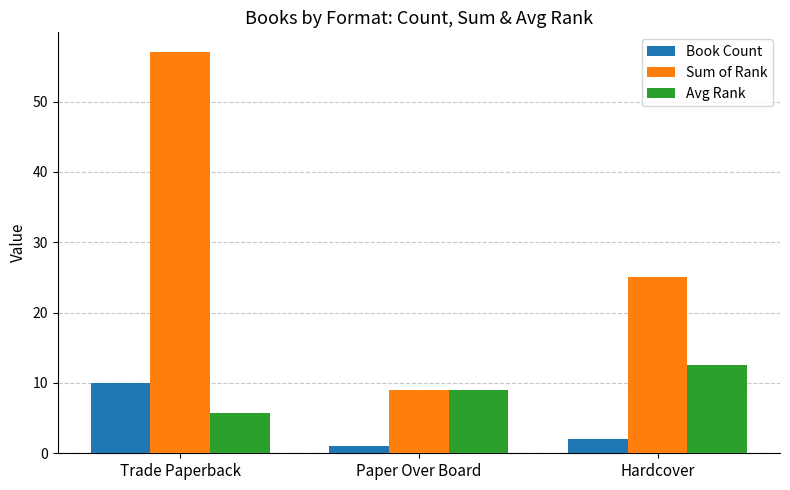

How many bars are there in total?

9